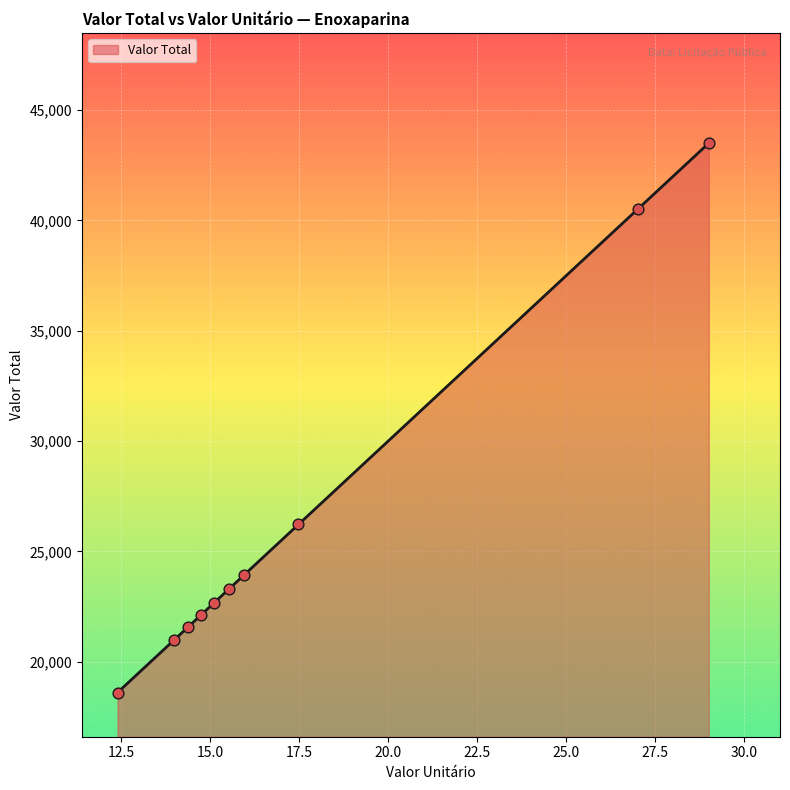

What is the difference between the maximum and minimum values?

24900.0